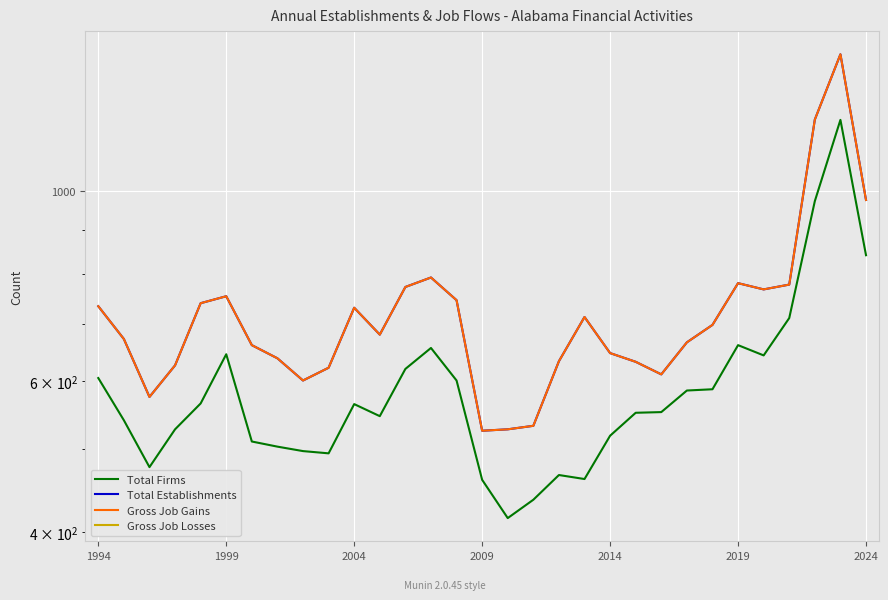

How many values in the Gross Job Gains series exceed 680?

15